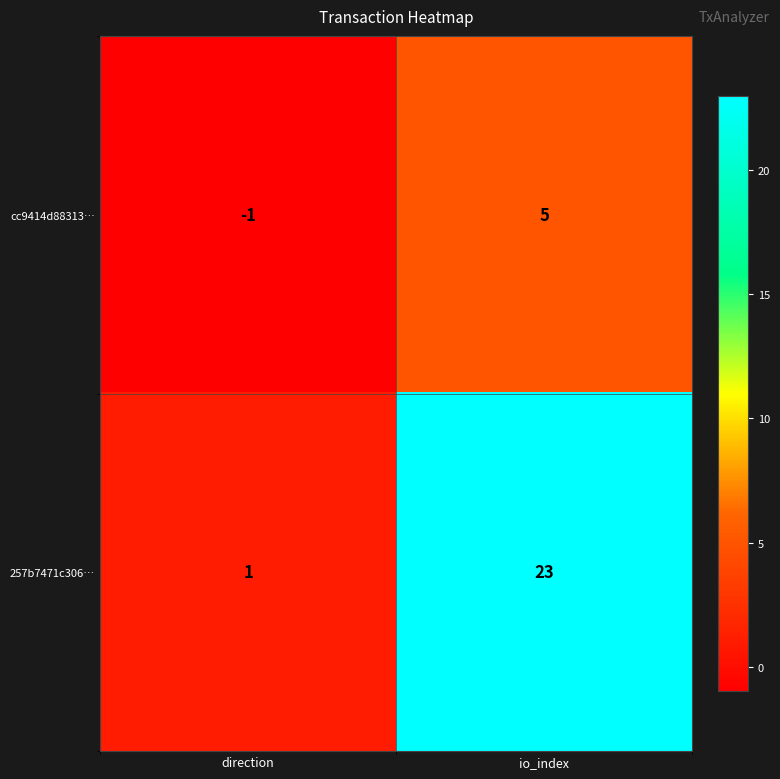

What is the difference between the 257b7471c306… values at direction and io_index?

22